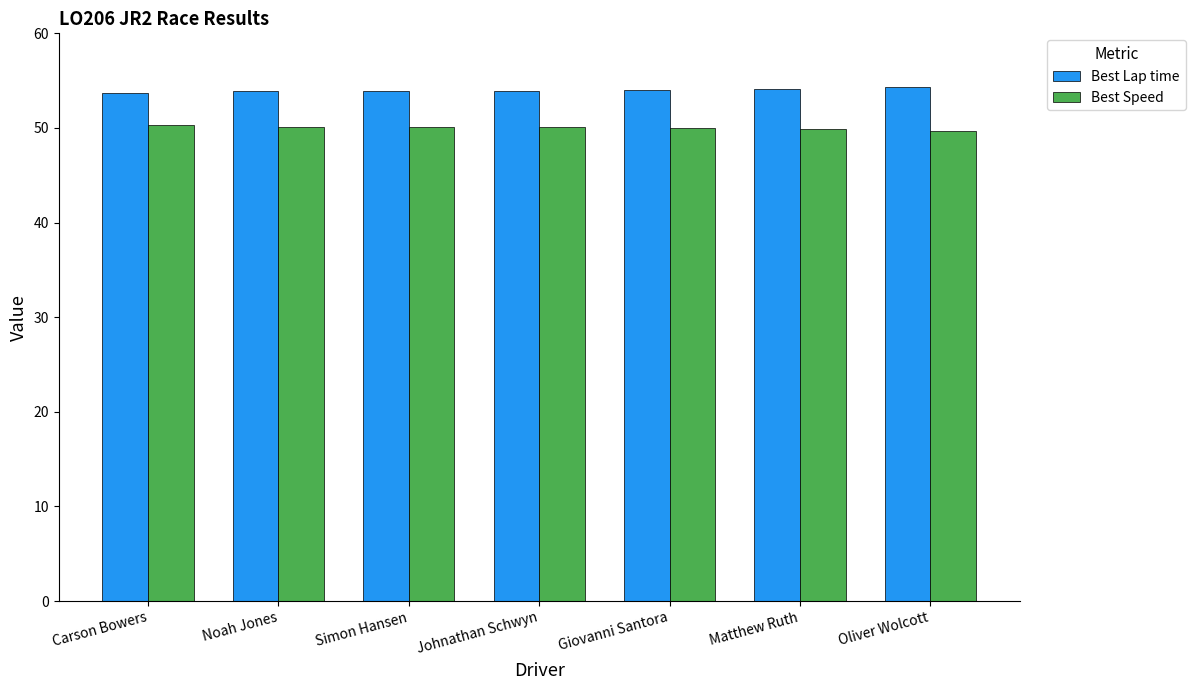

Rank the series at Carson Bowers from lowest to highest value.

Best Speed, Best Lap time